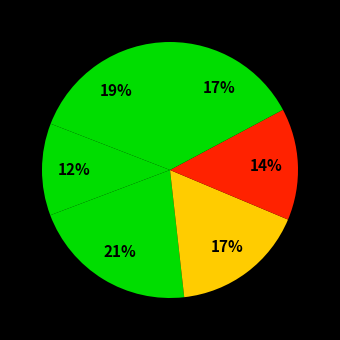

How many segments does this pie chart have?

6